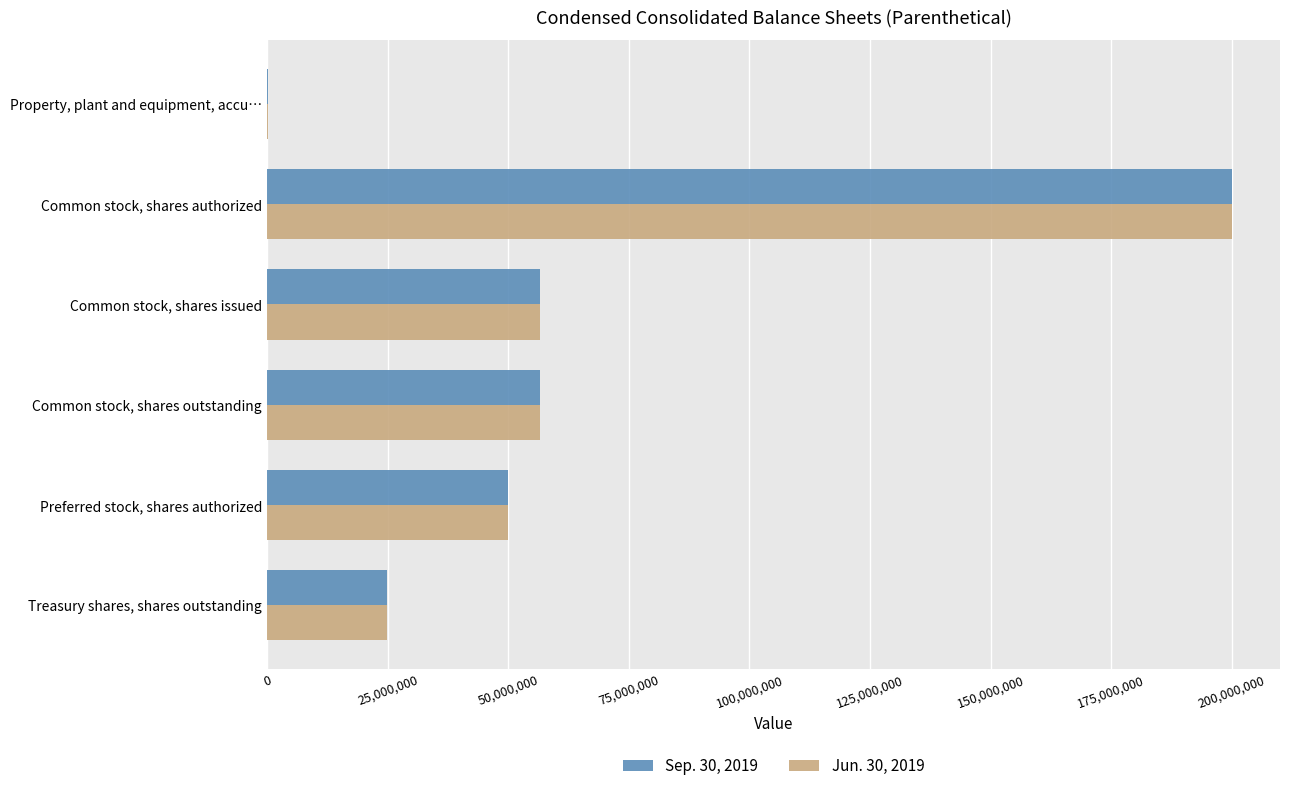

Which category has the highest value in the Jun. 30, 2019 series?

Common stock, shares authorized